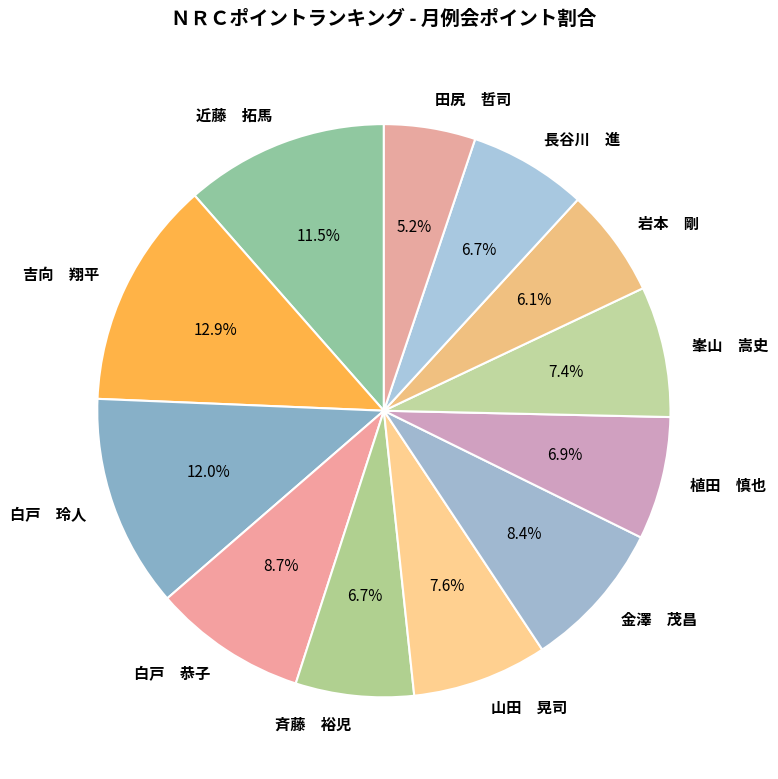

What is the ratio of the value at 白戸 玲人 to the value at 近藤 拓馬?

1.0